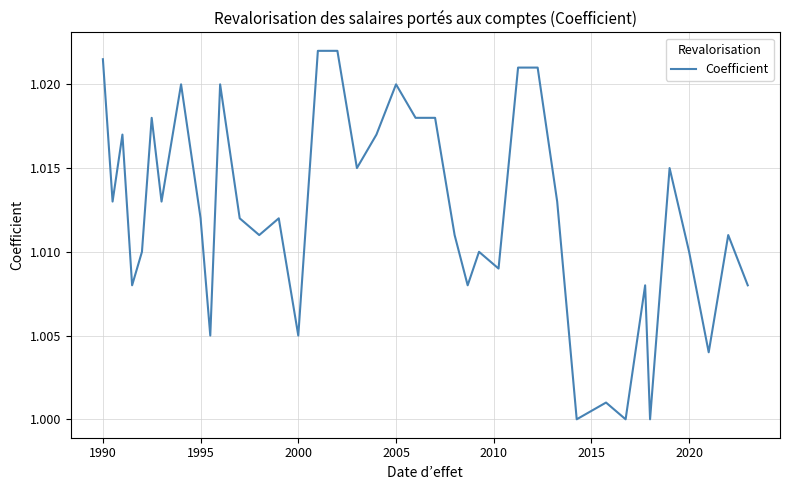

Does the chart have visible grid lines?

Yes